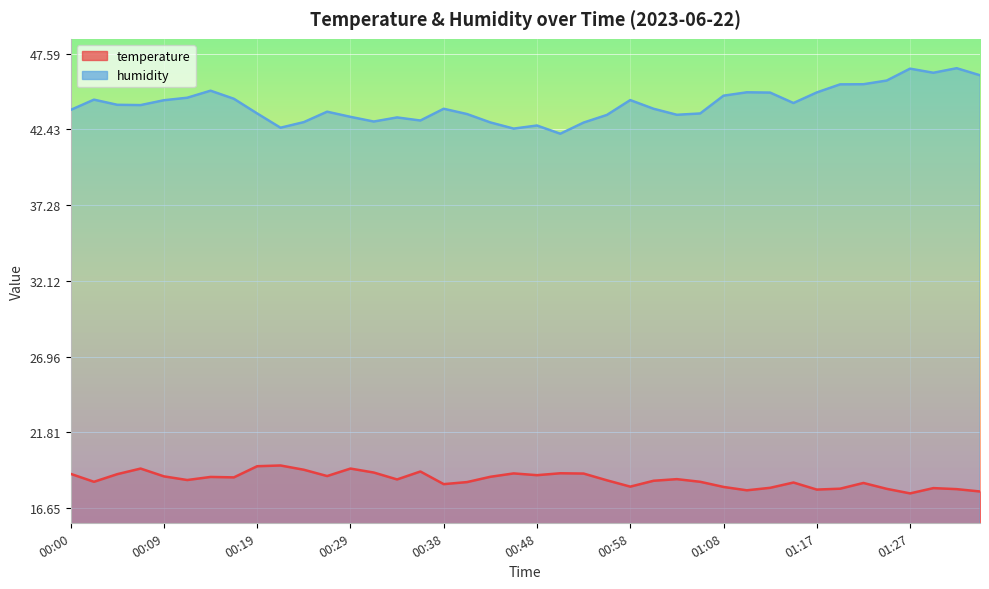

What is the sum of the temperature values at 01:15 and 00:16?

37.1